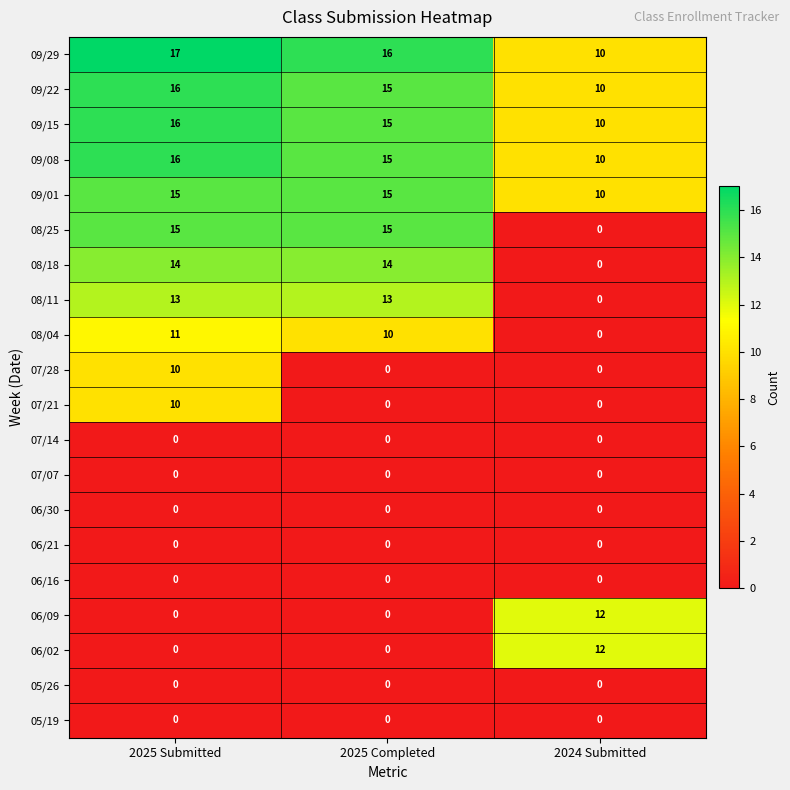

Between 2025 Submitted and 2024 Submitted, which series saw the biggest shift?

08/25